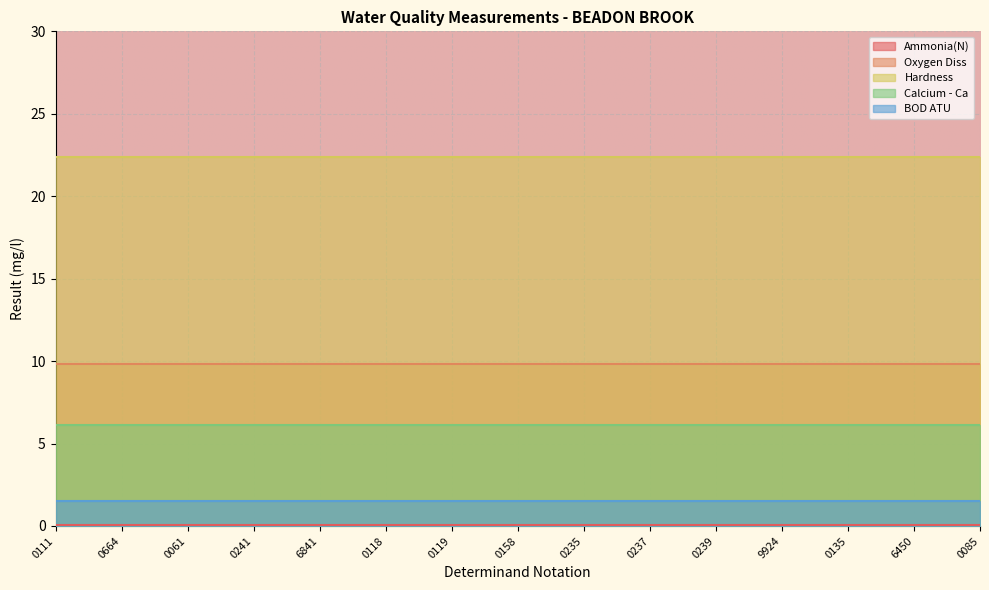

Reading right to left, list all the values displayed in this chart.

Ammonia(N): 0.0	0.0	0.0	0.0	0.0	0.0	0.0	0.0	0.0	0.0	0.0	0.0	0.0	0.0	0.0
Oxygen Diss: 9.8	9.8	9.8	9.8	9.8	9.8	9.8	9.8	9.8	9.8	9.8	9.8	9.8	9.8	9.8
Hardness: 22.4	22.4	22.4	22.4	22.4	22.4	22.4	22.4	22.4	22.4	22.4	22.4	22.4	22.4	22.4
Calcium - Ca: 6.1	6.1	6.1	6.1	6.1	6.1	6.1	6.1	6.1	6.1	6.1	6.1	6.1	6.1	6.1
BOD ATU: 1.5	1.5	1.5	1.5	1.5	1.5	1.5	1.5	1.5	1.5	1.5	1.5	1.5	1.5	1.5